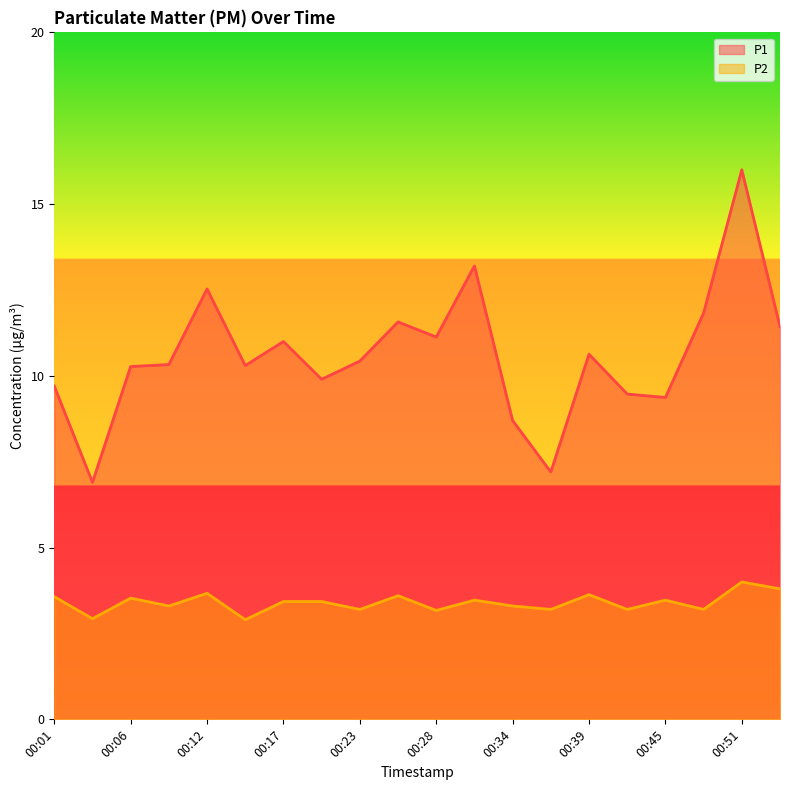

Which series has the widest spread of values?

P1